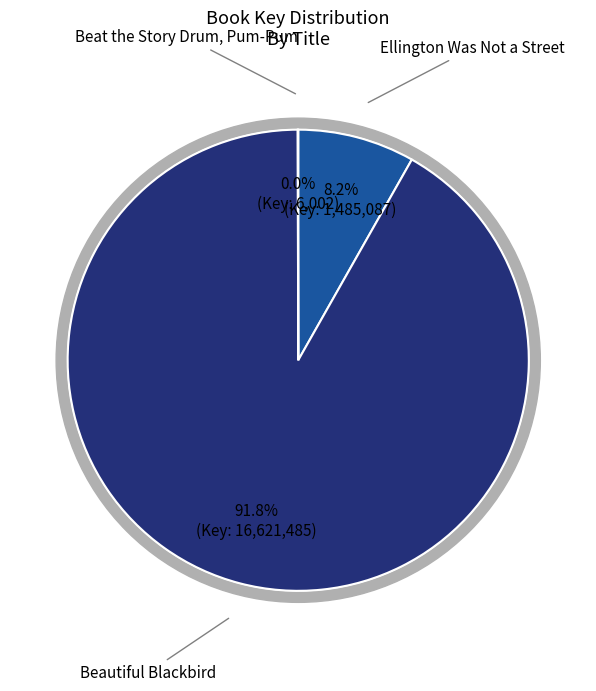

What is the largest slice in the pie chart?

Beautiful Blackbird